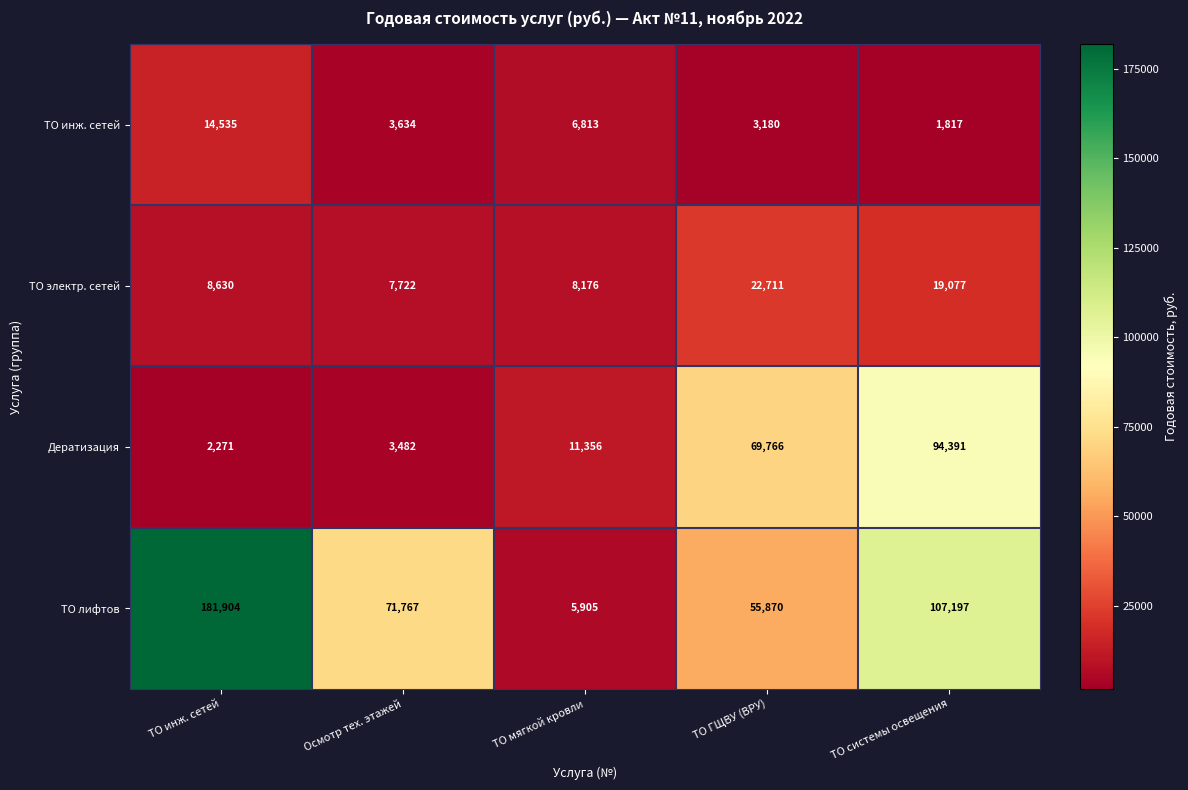

List the series in order of their peak value, highest first.

ТО лифтов, Дератизация, ТО электр. сетей, ТО инж. сетей